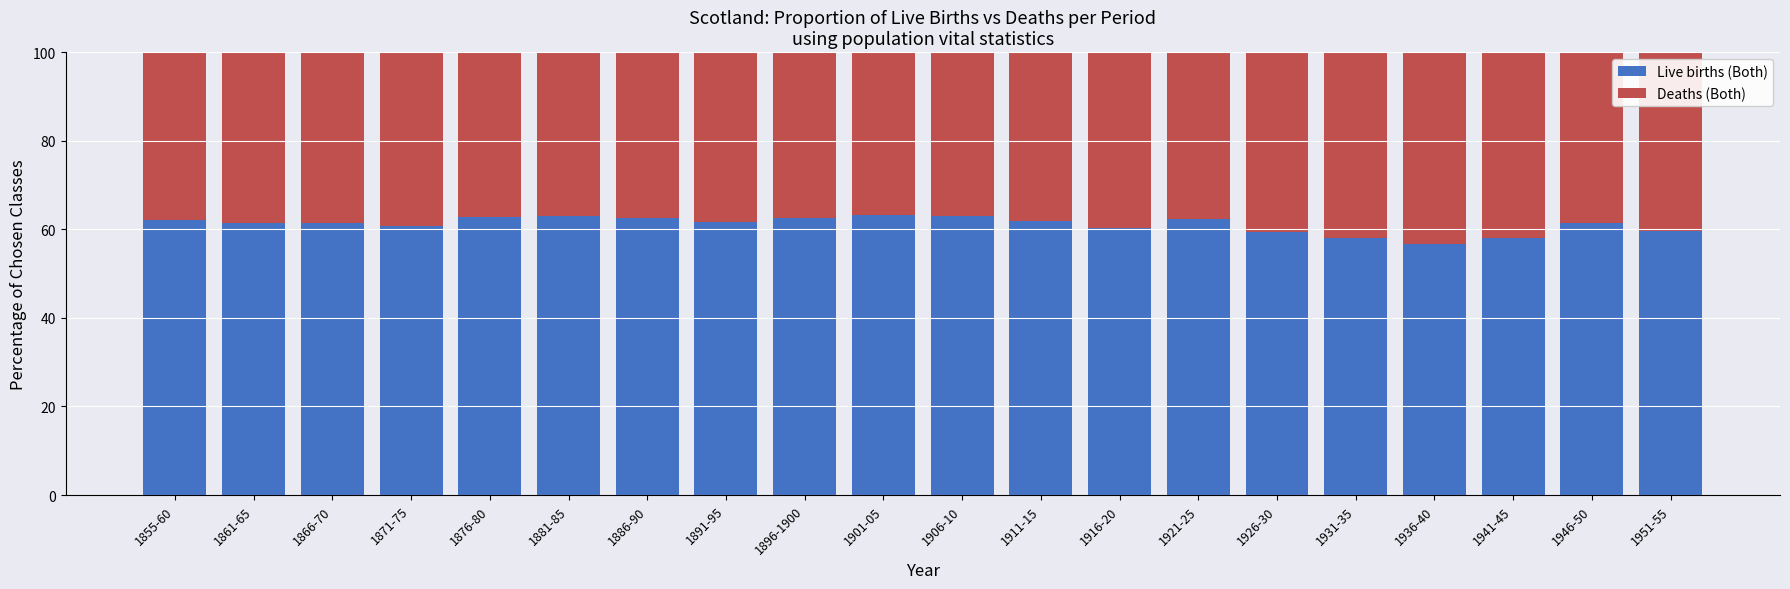

What is the maximum value for Live births (Both)?

63.1